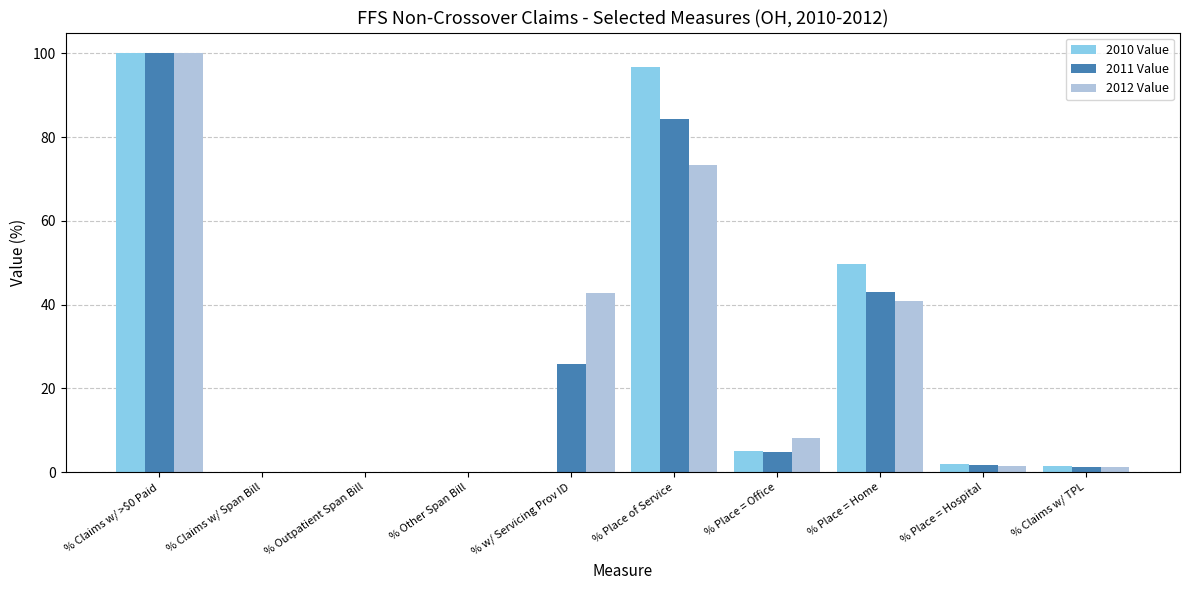

What is the total value across all series at % Place of Service?

254.4